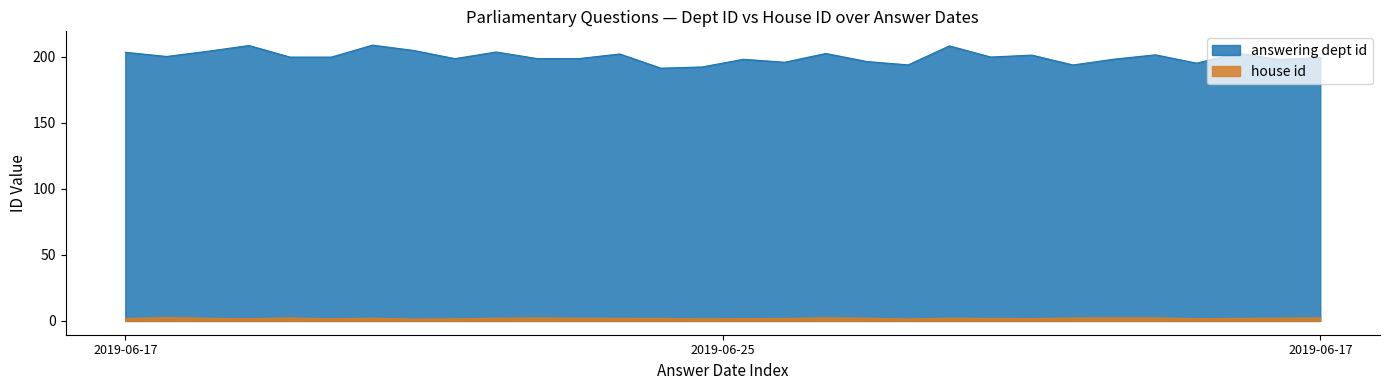

The answering dept id series shows 67 at 2019-06-17. True or false?

False